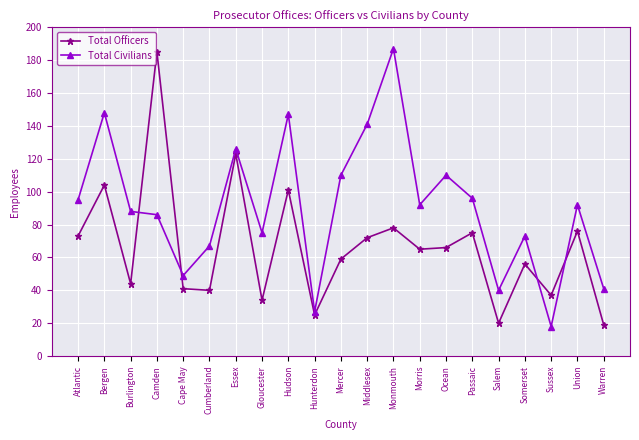

Count the number of categories in the chart.

21